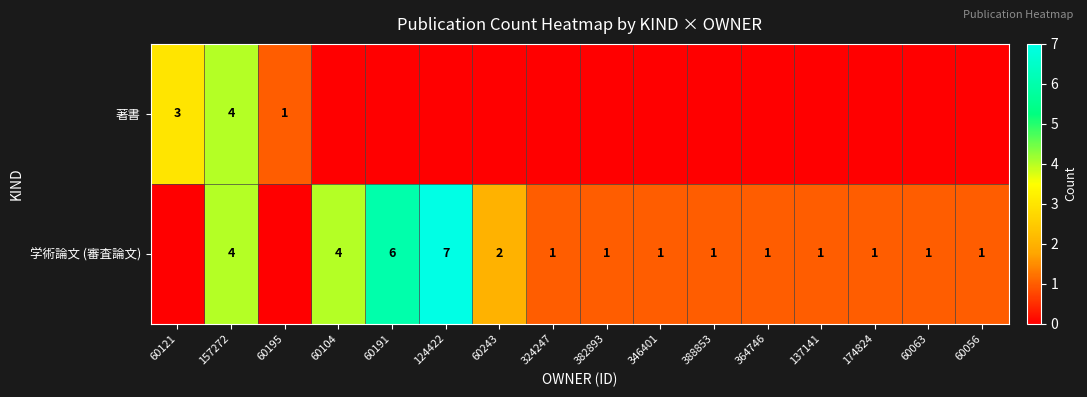

What is the sum of the 学術論文 (審査論文) values at 60243 and 388853?

3